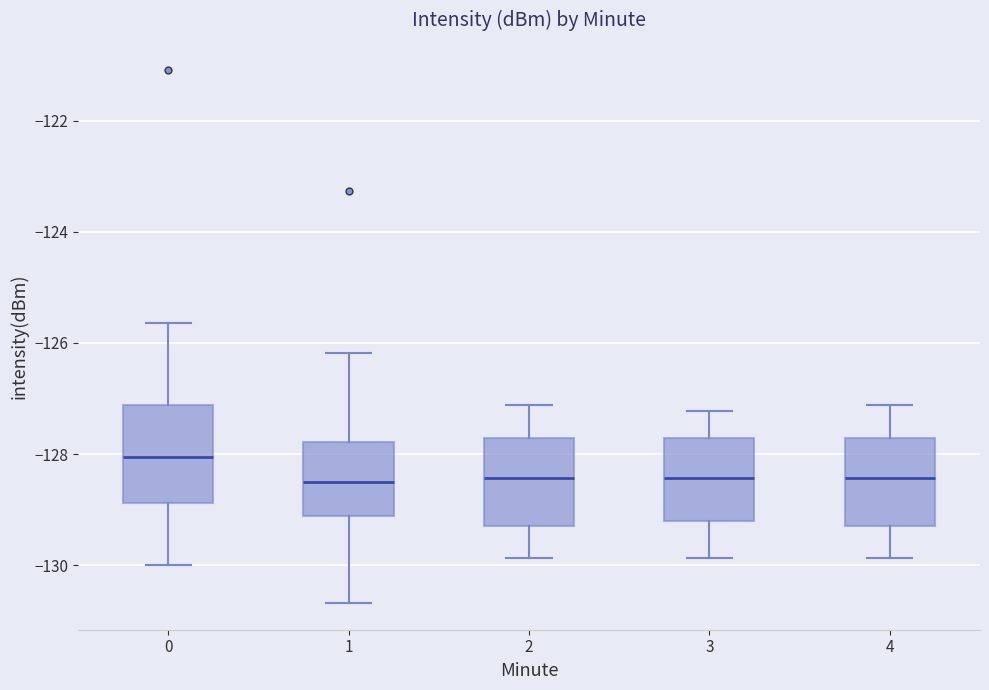

Where does the upper whisker of the box at x = 3 end on the y-axis? The values are not printed on the chart, so give them approximately, as read against the axis.

-127.2